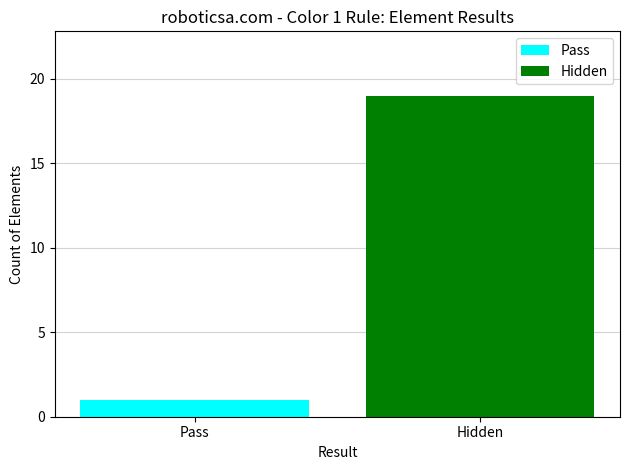

Reading left to right, list all the values displayed in this chart.

Pass=1	Hidden=19